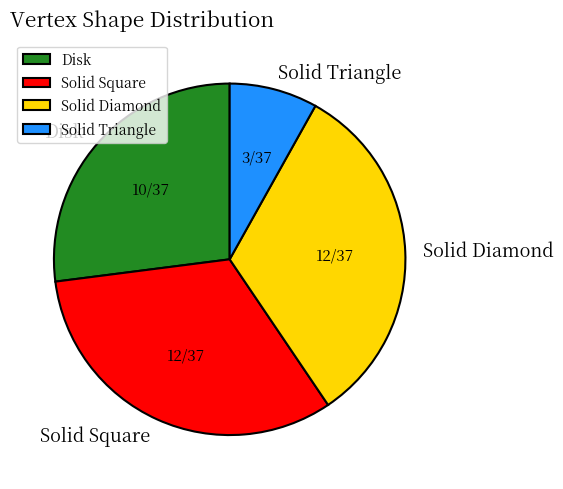

Combined, do Solid Diamond and Solid Square account for over 50%?

Yes